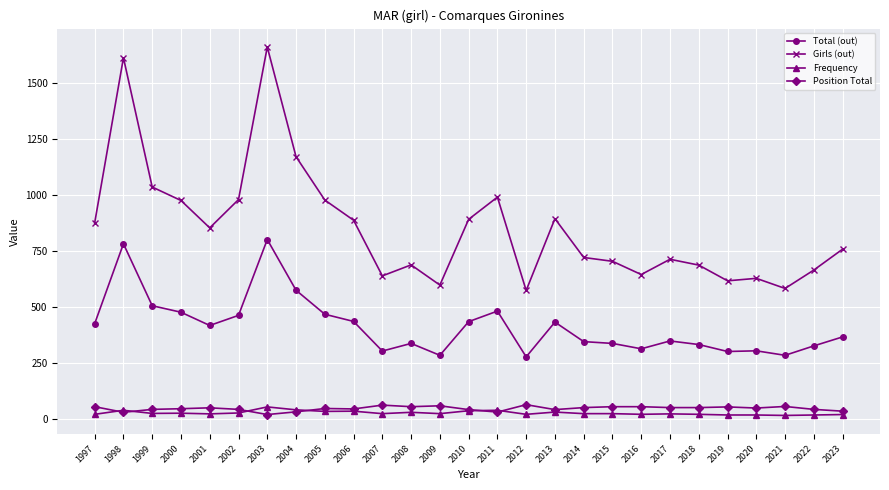

How many data points in Girls (out) are less than 758?

13